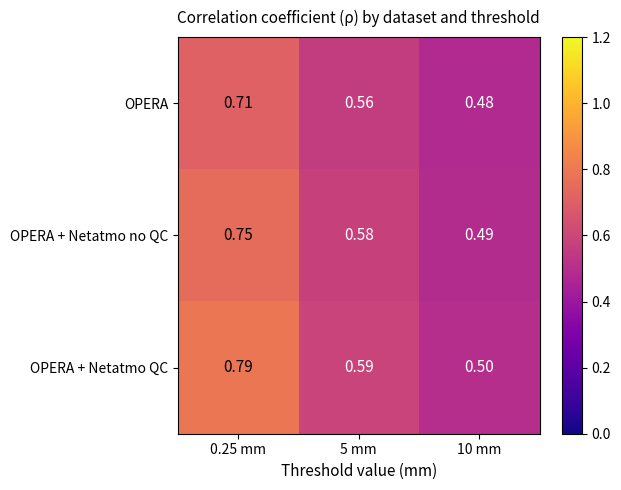

Rank the series at 0.25 mm from highest to lowest value.

OPERA + Netatmo QC, OPERA + Netatmo no QC, OPERA